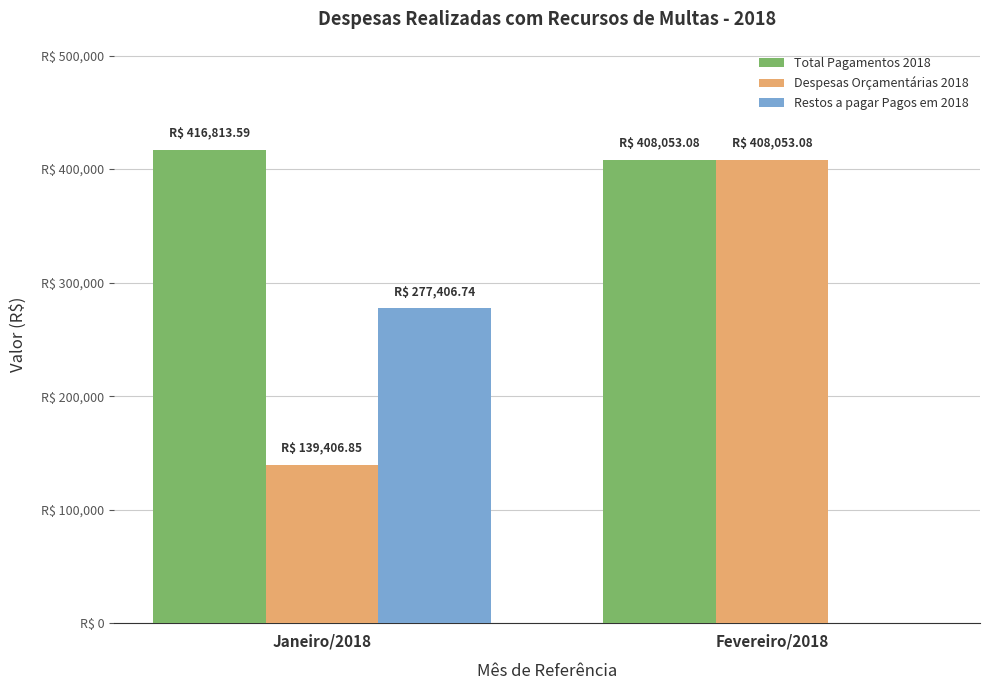

At which label does Restos a pagar Pagos em 2018 reach its peak?

Janeiro/2018